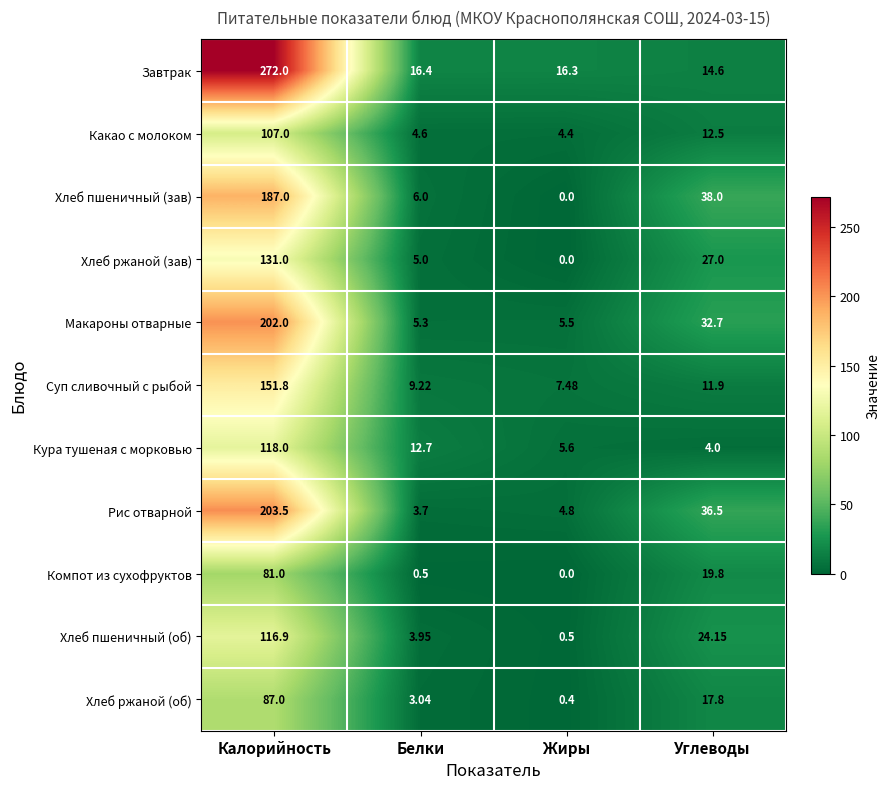

How many data points does each series have?

4